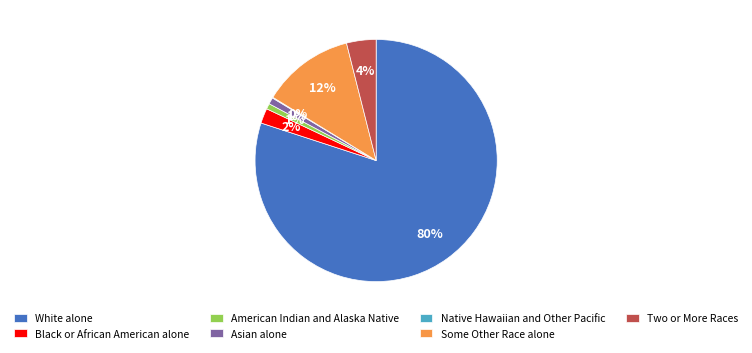

What is the largest slice in the pie chart?

White alone